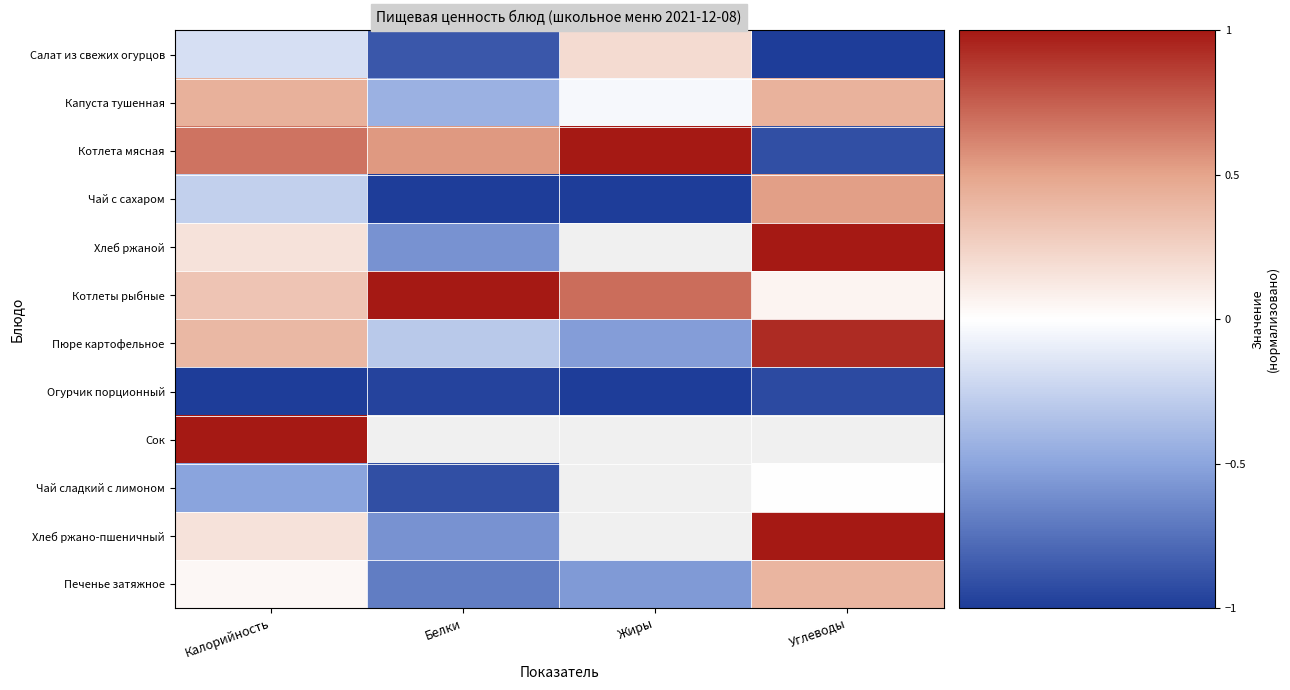

Is the value of Салат из свежих огурцов at Белки greater than the value of Котлеты рыбные at Белки?

No